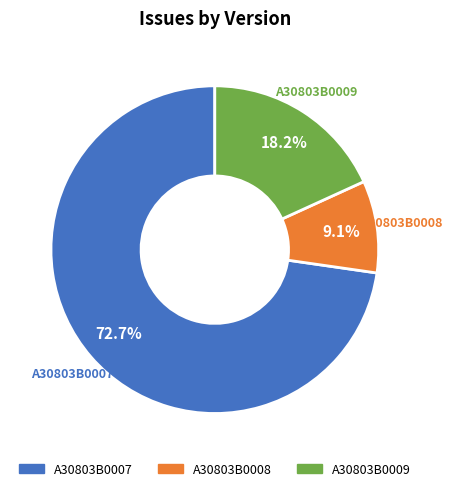

The A30803B0008 slice represents 1% of the pie. True or false?

False